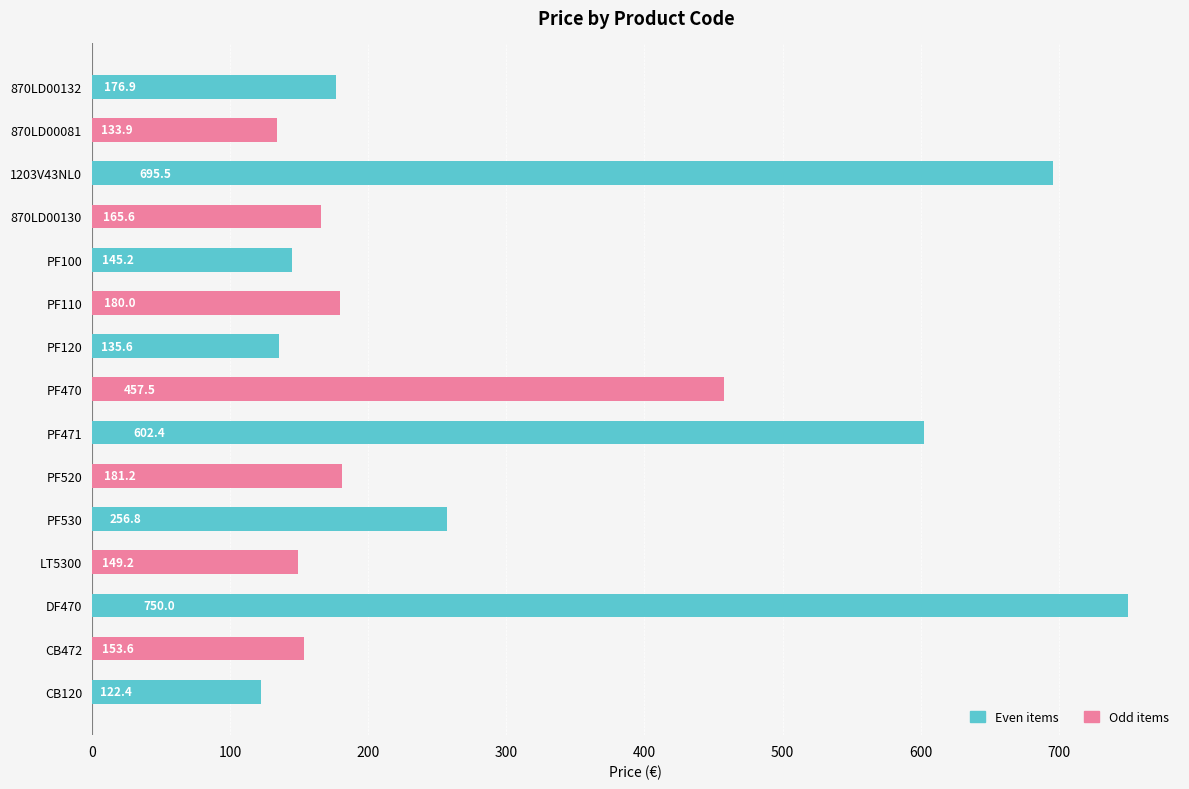

What is the change in value from PF470 to DF470?

+292.5